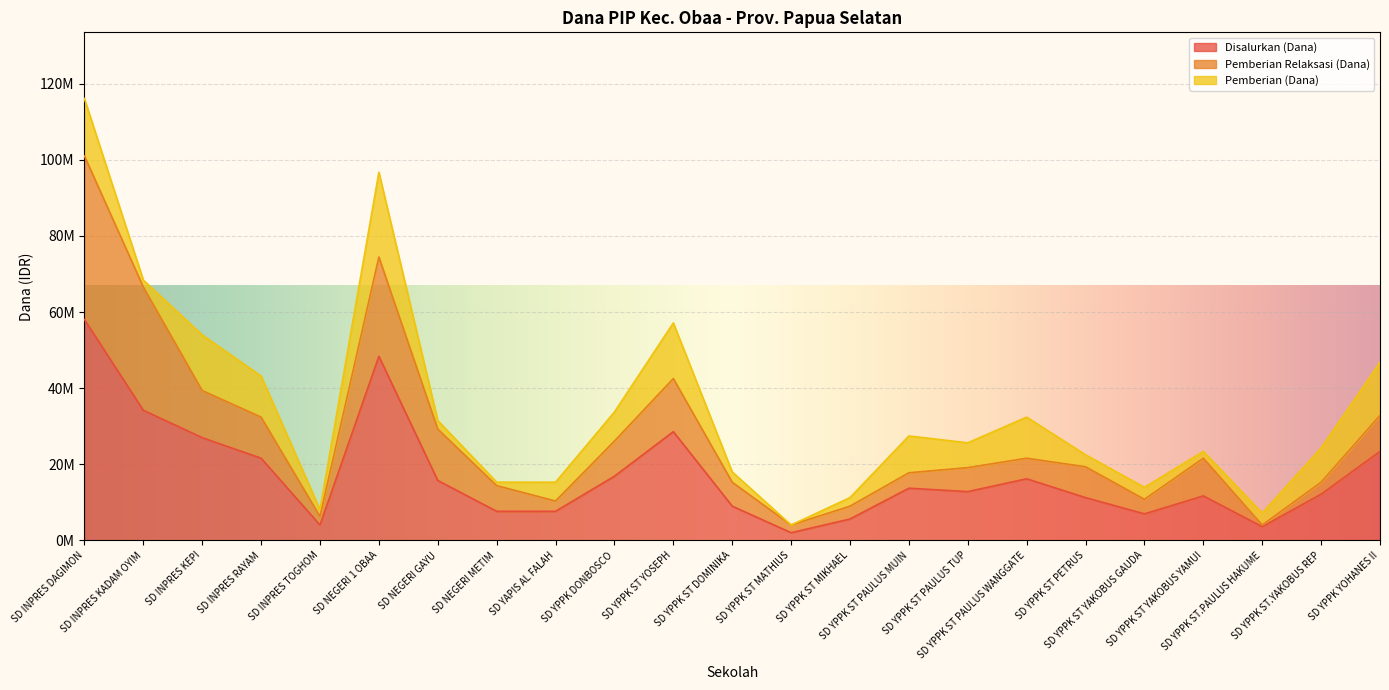

Read the Pemberian (Dana) value at SD INPRES KEPI.

14625000